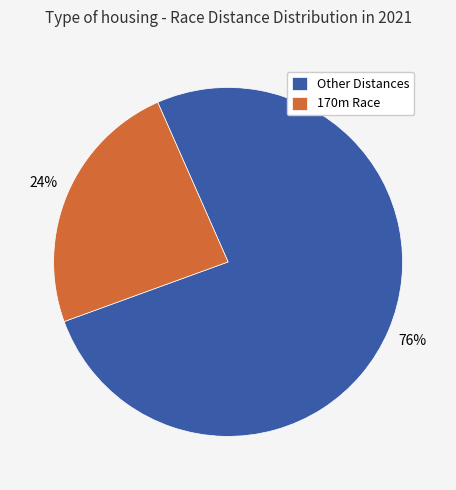

The 170m Race slice represents 24% of the pie. True or false?

True